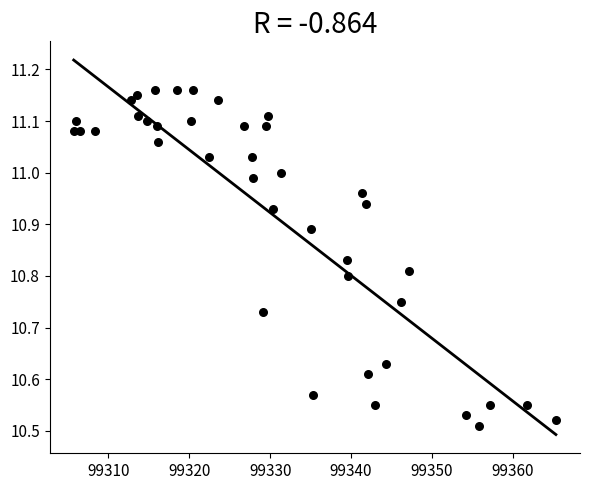

What is the range of X values (max minus min)?

59.6